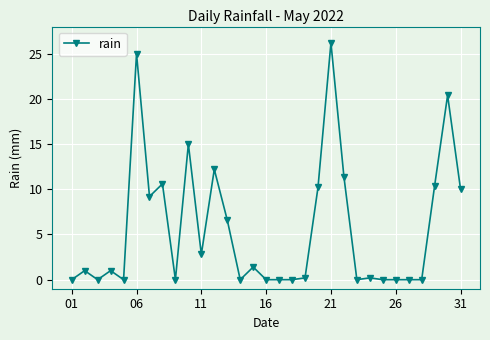

What is the greatest value displayed?

26.2